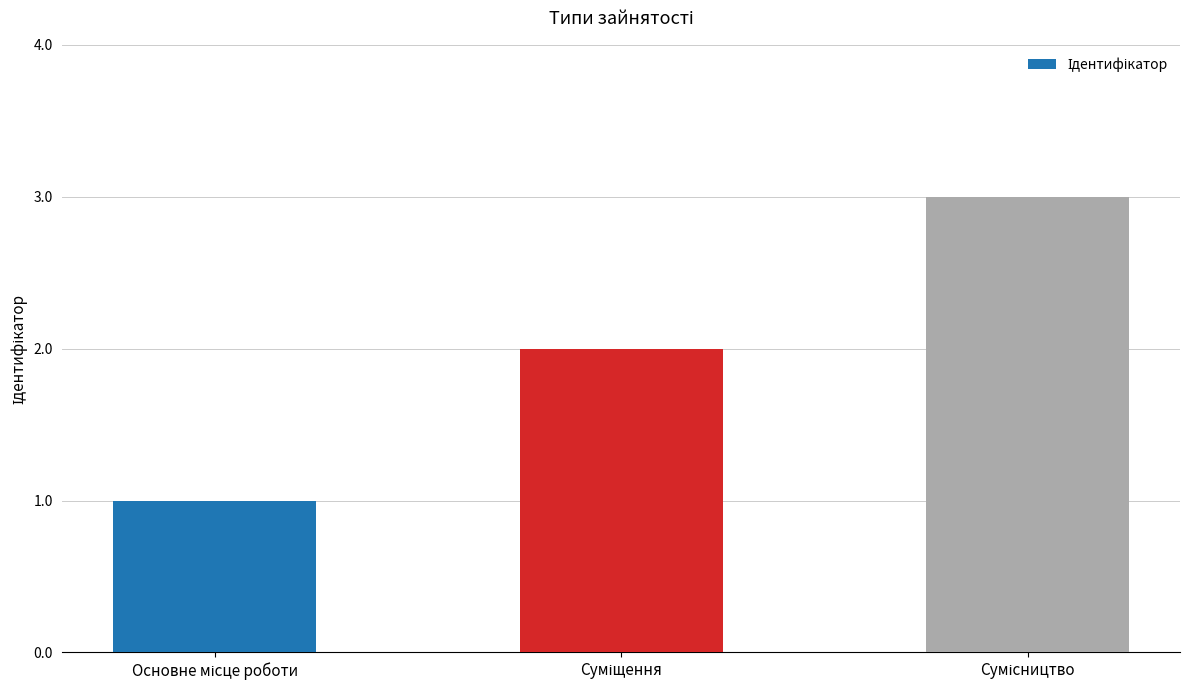

What is the greatest value displayed?

3